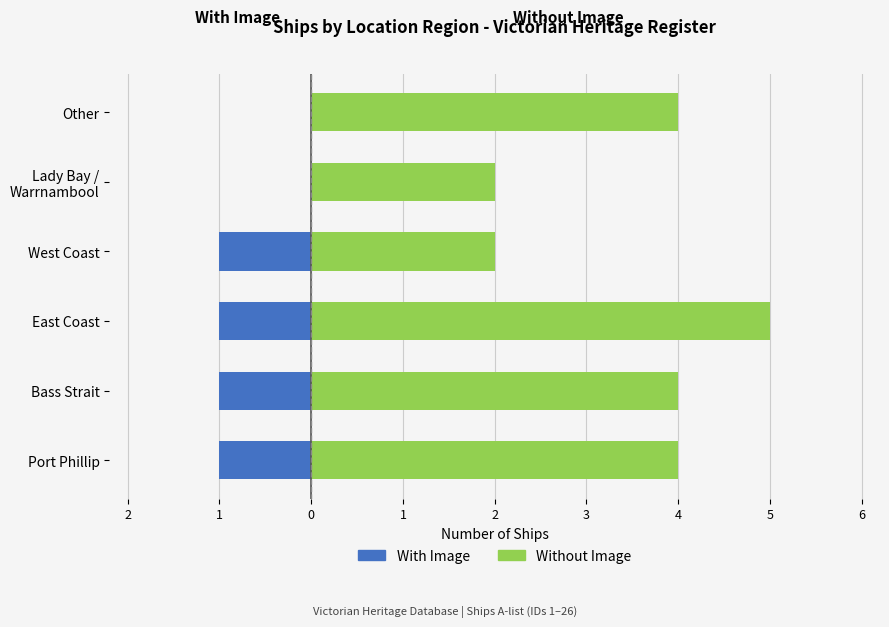

True or false: Without Image has a value of 4 at Bass Strait.

True